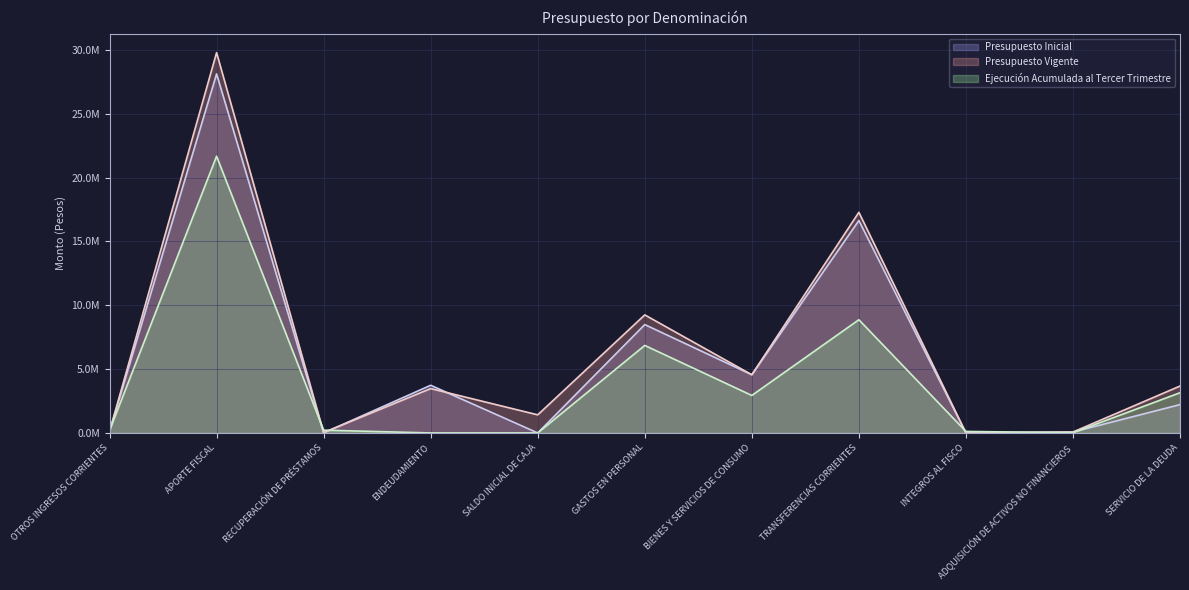

True or false: Presupuesto Inicial has a value of 2221042 at SERVICIO DE LA DEUDA.

True